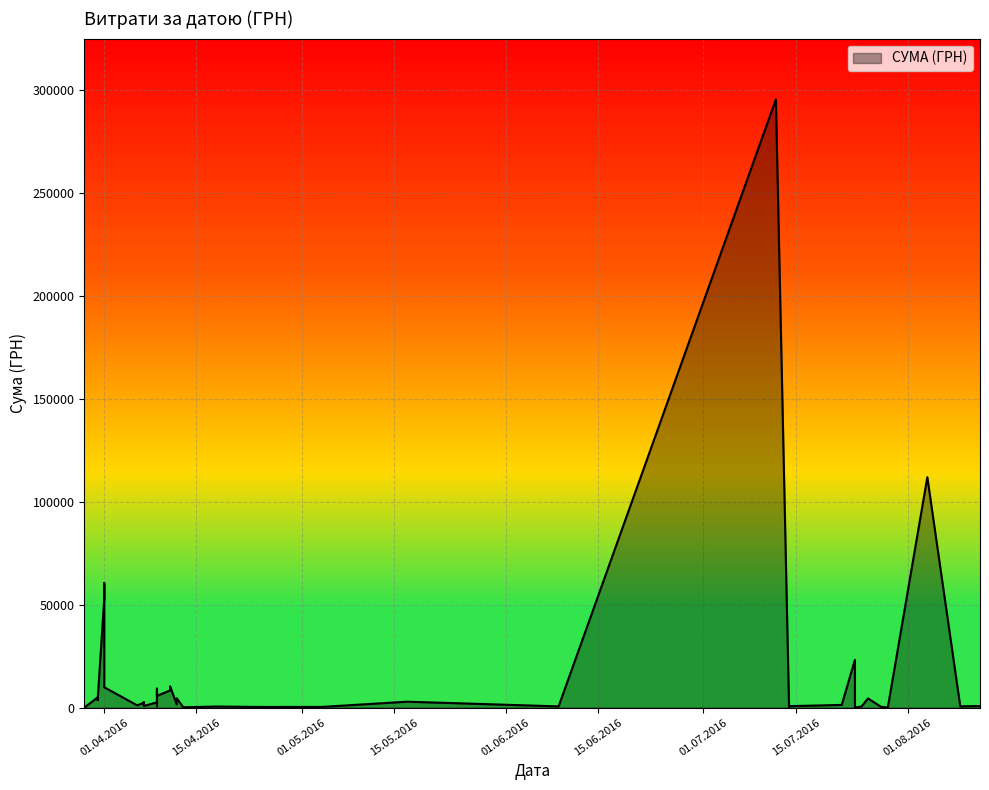

True or false: there are more than 0 points higher than both neighbors.

True